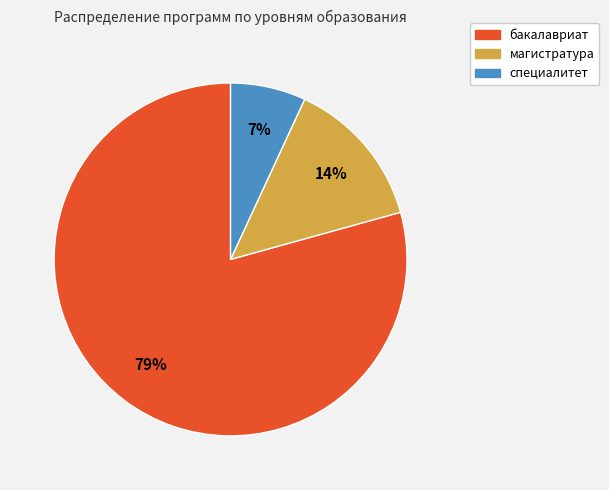

Which slice is the smallest?

специалитет